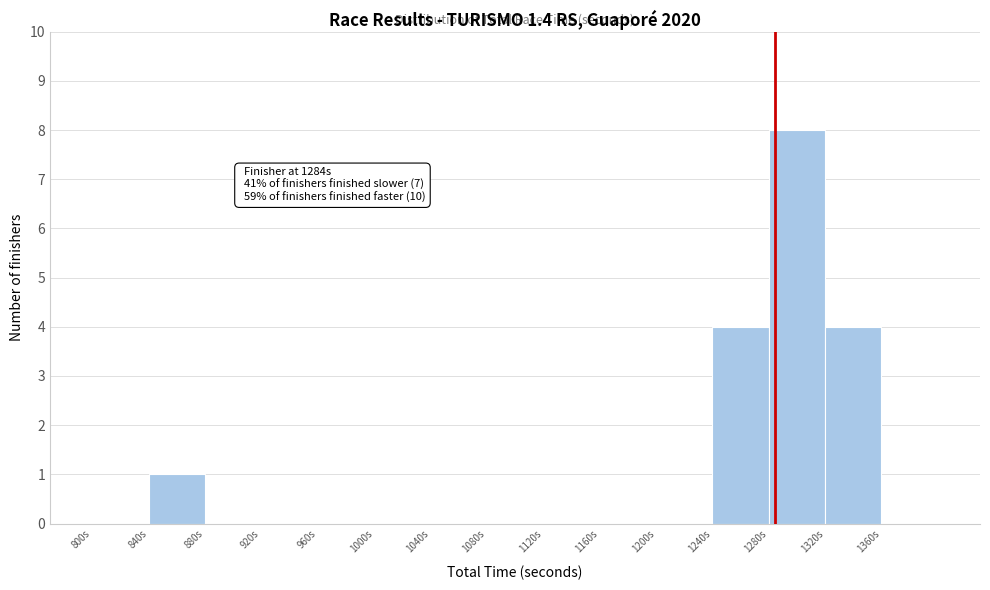

Over which range of the x-axis is the bar tallest?

1280 to 1320